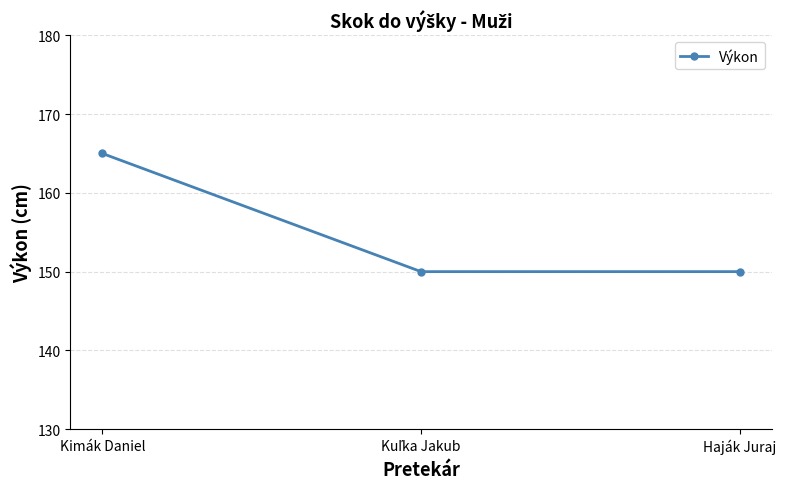

Which label corresponds to the largest value in the chart?

Kimák Daniel